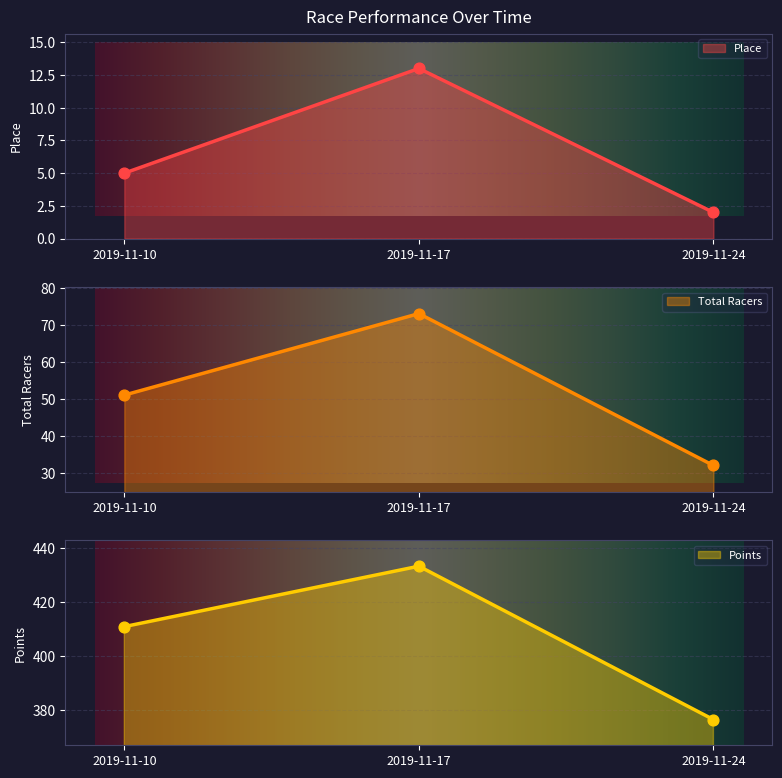

At which category is the sum across all series the highest?

2019-11-17